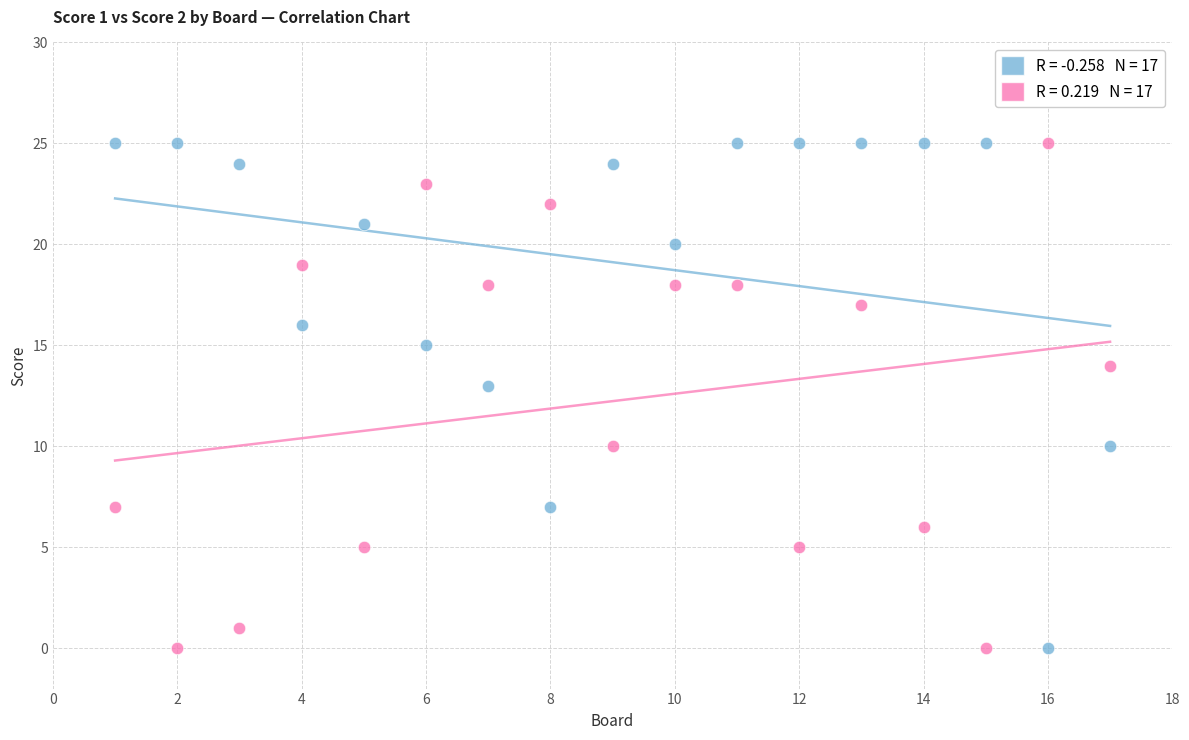

Across all data points, what is the range of X values (max minus min)?

16